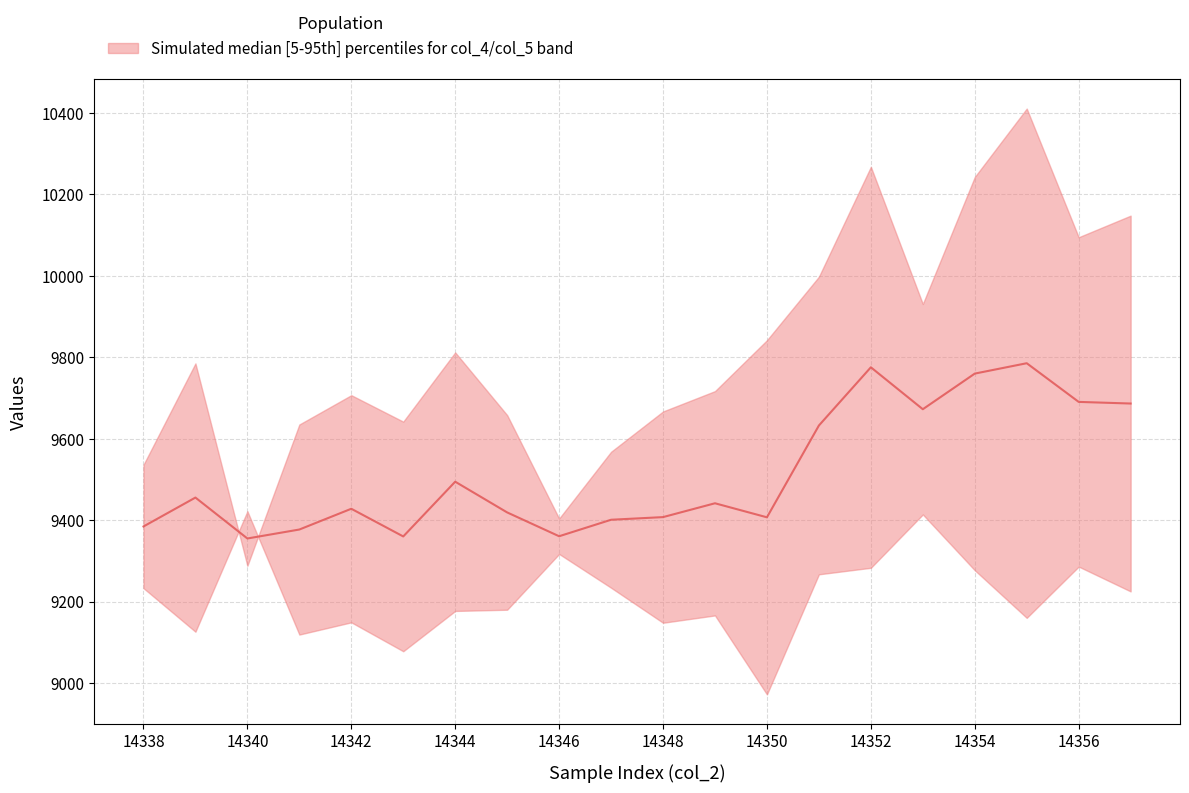

How many categories are shown in the chart?

20